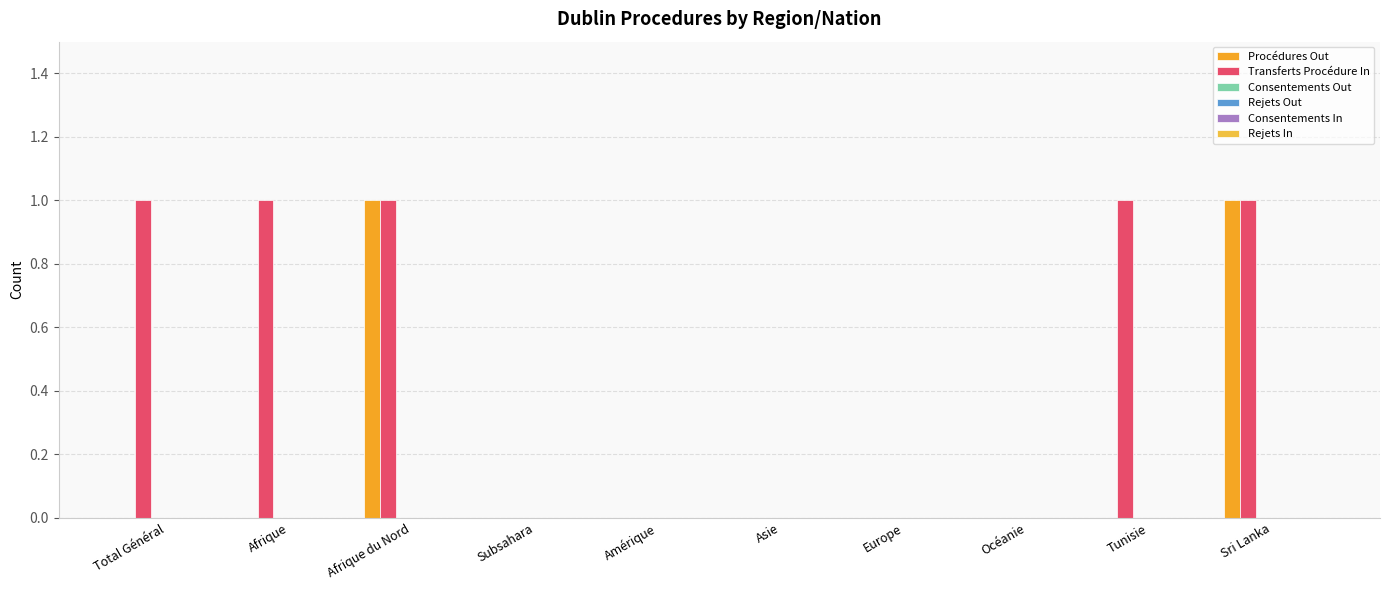

How many Procédures Out values are between 0 and 1?

10